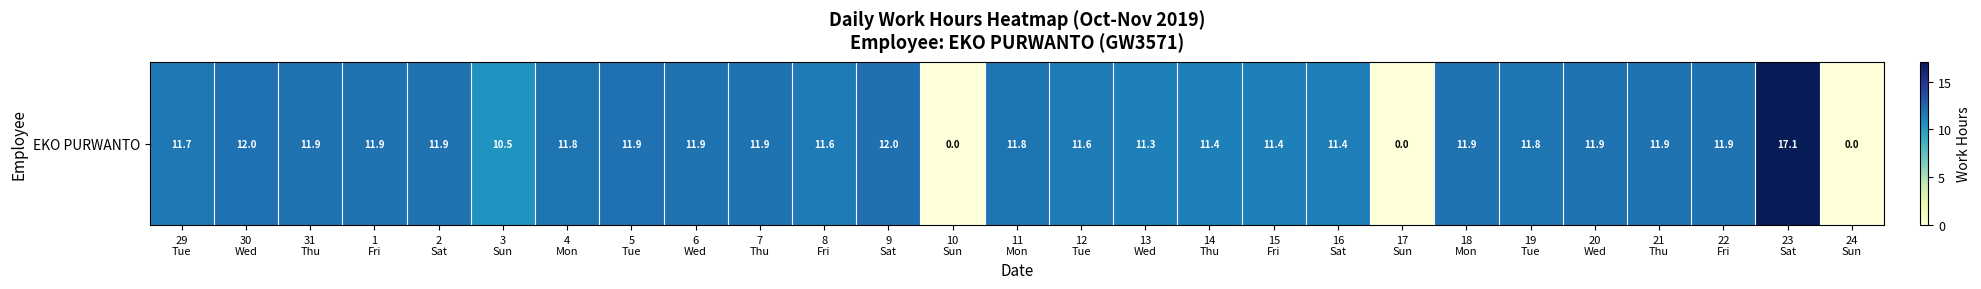

Which has a higher value, 12
Tue or 29
Tue?

29
Tue